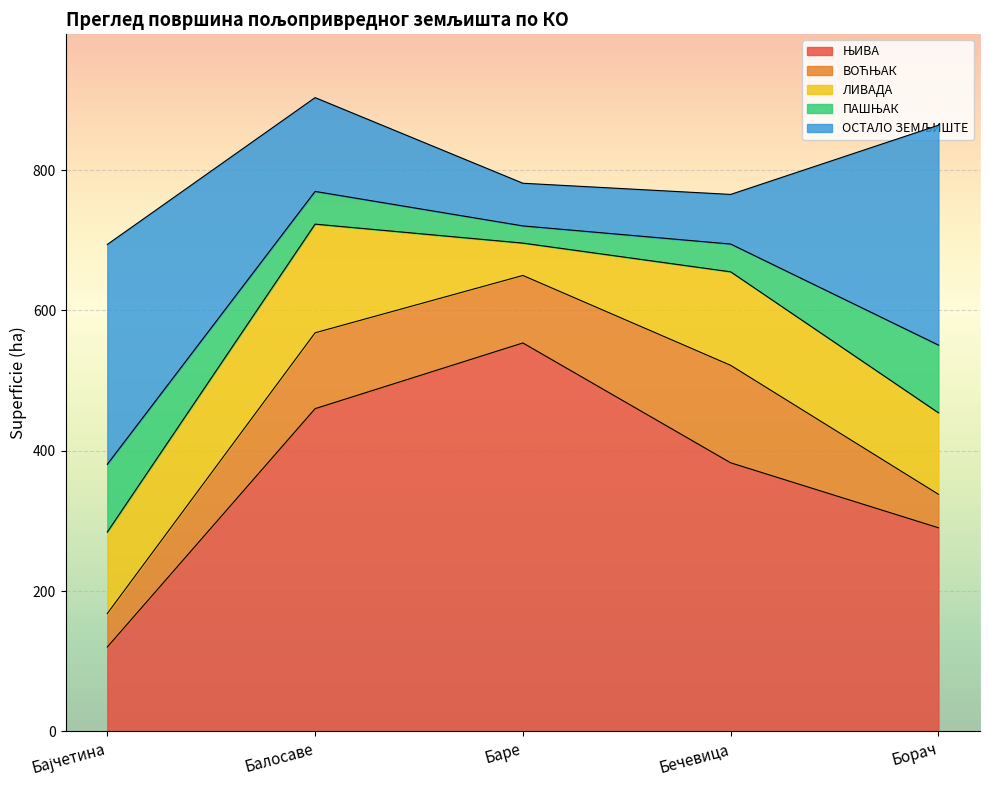

True or false: ЛИВАДА and ЊИВА cross at least once.

False